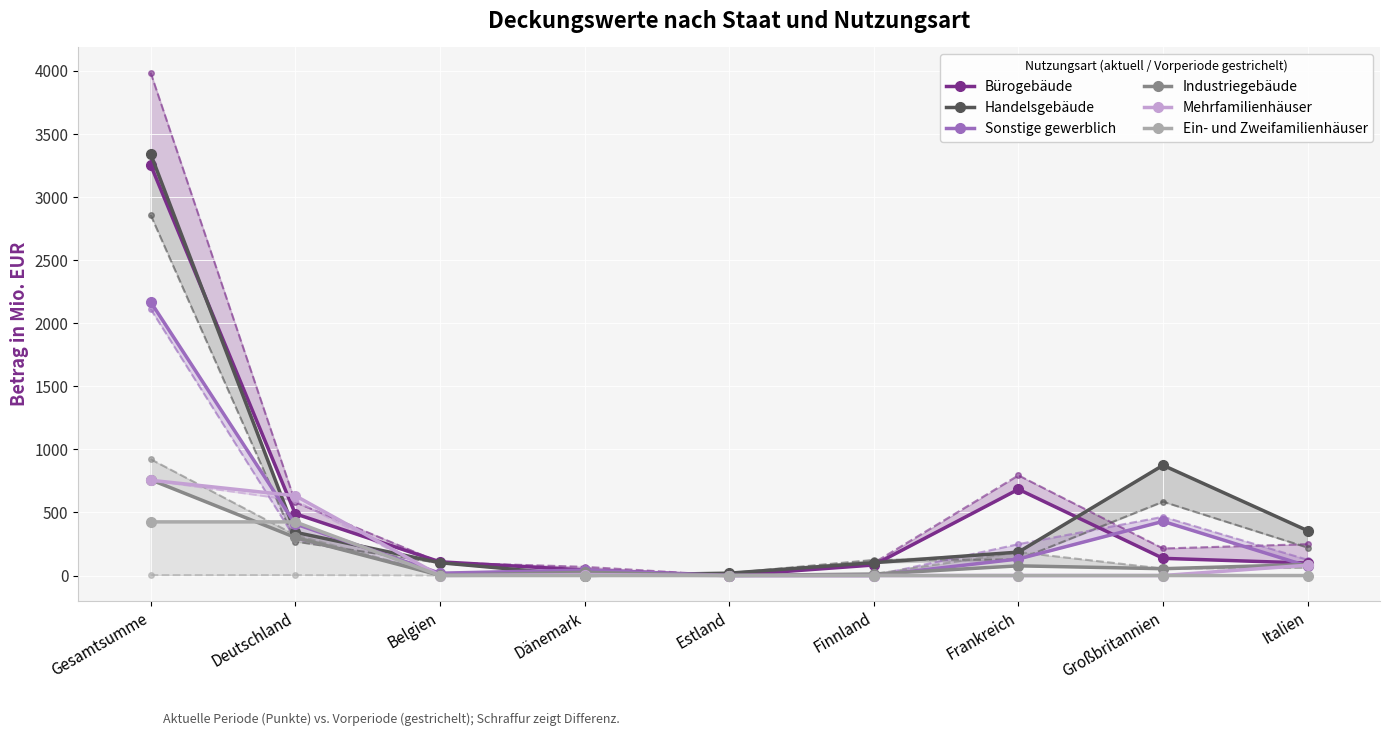

What is the difference between the maximum and second lowest values in the Sonstige gewerblich series?

2169.9